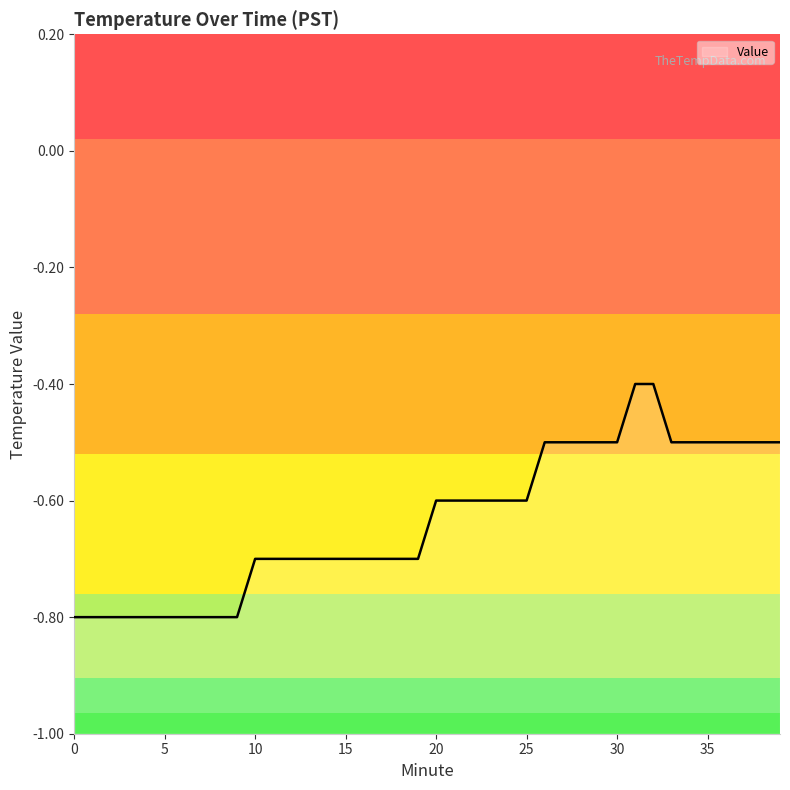

List the labels in order of value, smallest first.

0, 1, 2, 3, 4, 5, 6, 7, 8, 9, 10, 11, 12, 13, 14, 15, 16, 17, 18, 19, 20, 21, 22, 23, 24, 25, 26, 27, 28, 29, 30, 33, 34, 35, 36, 37, 38, 39, 31, 32